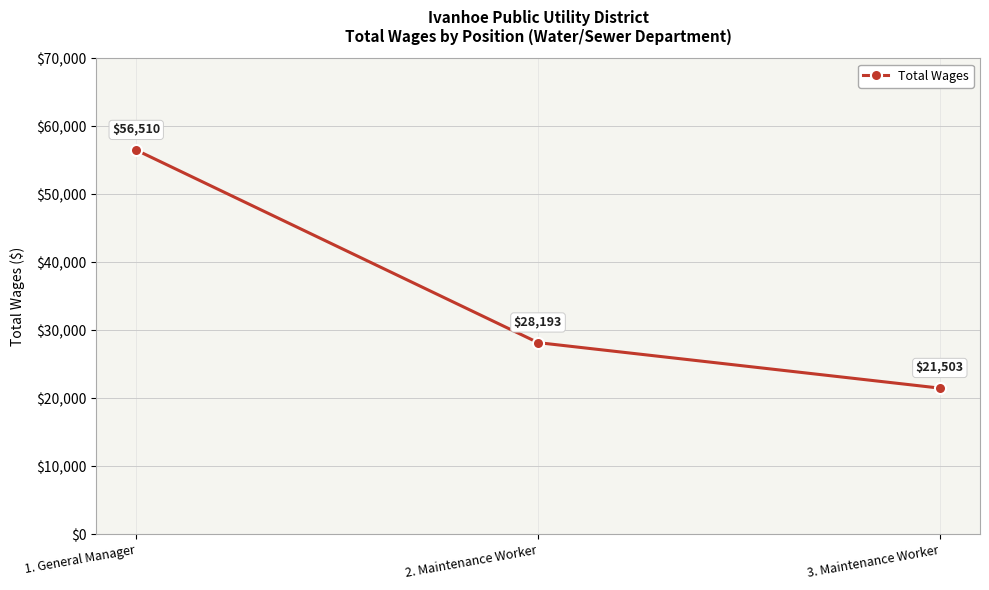

Reading left to right, list all the values displayed in this chart.

1. General Manager=56510	2. Maintenance Worker=28193	3. Maintenance Worker=21503